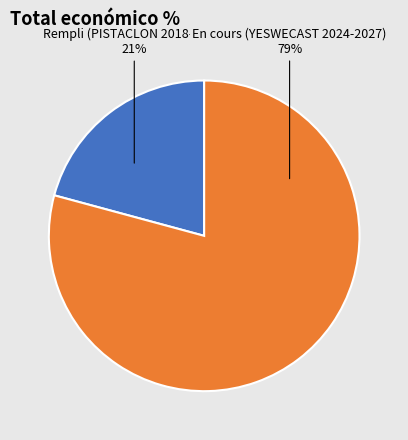

To the nearest percent, what is the difference between the largest and smallest slice percentages?

58%